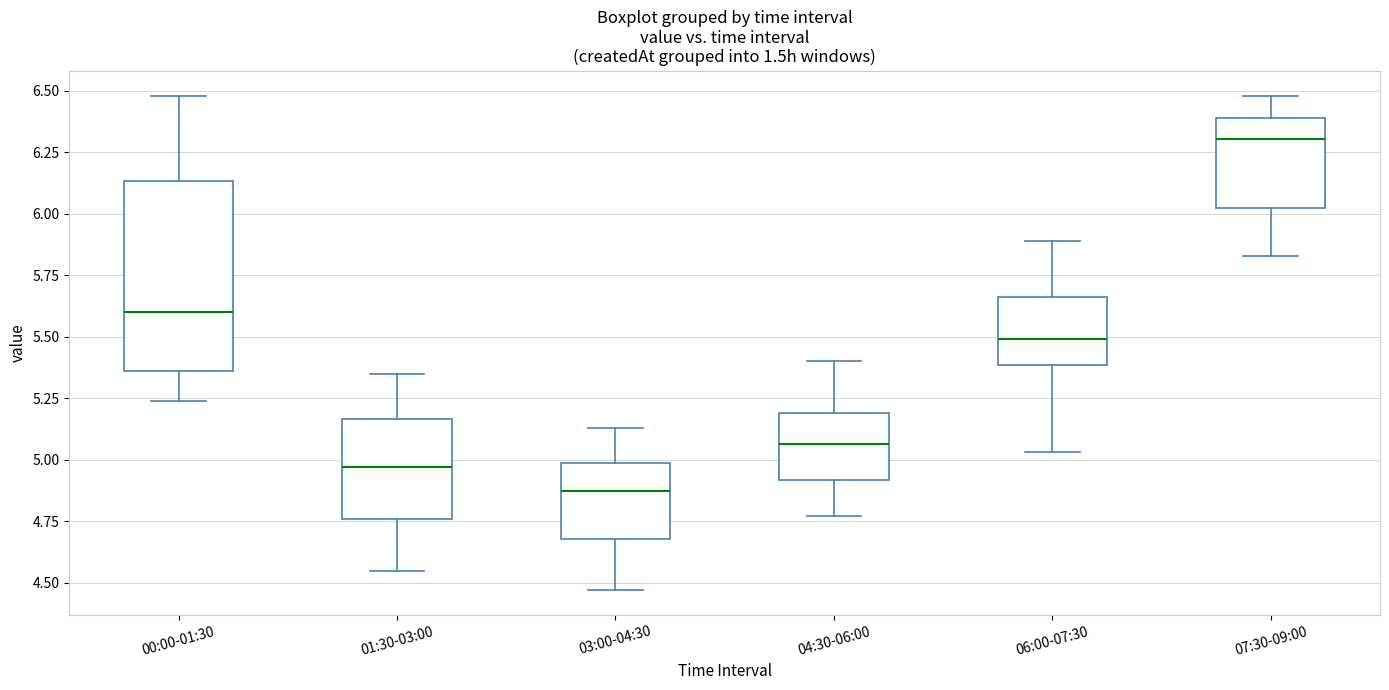

Reading left to right, transcribe this box plot: for each box, give where its median line is, the range the box spans, and where its two whiskers end, as read against the y-axis. The values are not printed on the chart, so give them approximately, as read against the axis.

00:00-01:30: median 5.60, box 5.35 to 6.15, whiskers 5.25 to 6.50
01:30-03:00: median 4.95, box 4.75 to 5.15, whiskers 4.55 to 5.35
03:00-04:30: median 4.90, box 4.70 to 5.00, whiskers 4.45 to 5.15
04:30-06:00: median 5.05, box 4.90 to 5.20, whiskers 4.75 to 5.40
06:00-07:30: median 5.50, box 5.40 to 5.65, whiskers 5.05 to 5.90
07:30-09:00: median 6.30, box 6.00 to 6.40, whiskers 5.85 to 6.50